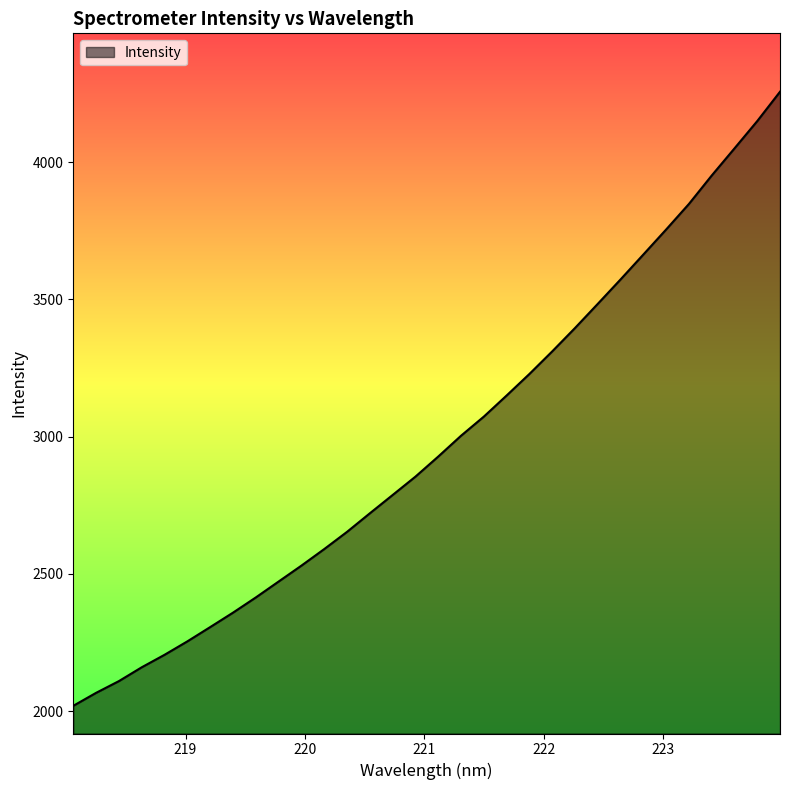

How many lines are shown in the chart?

1